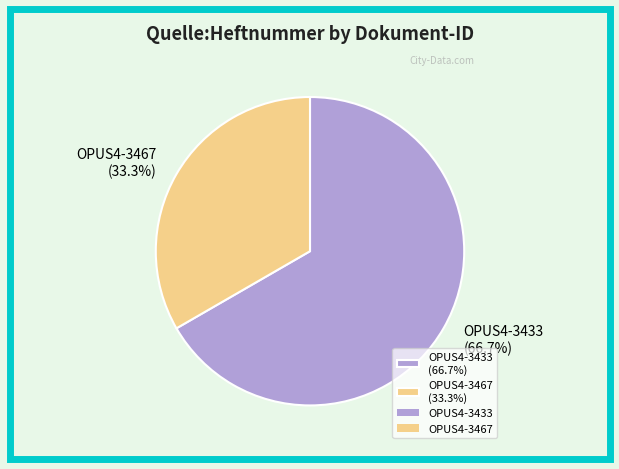

To the nearest percent, what portion does OPUS4-3433 represent?

67%